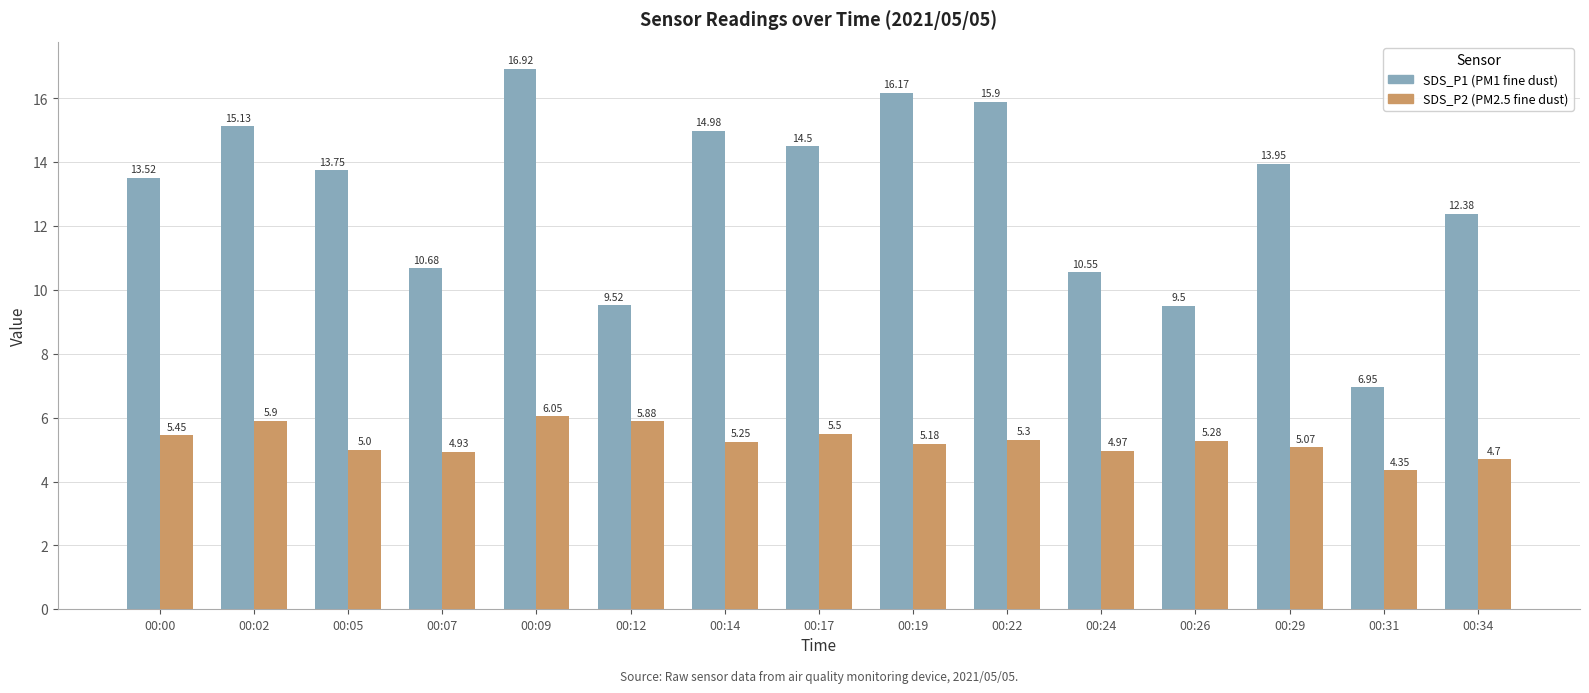

How many data points does each series have?

15